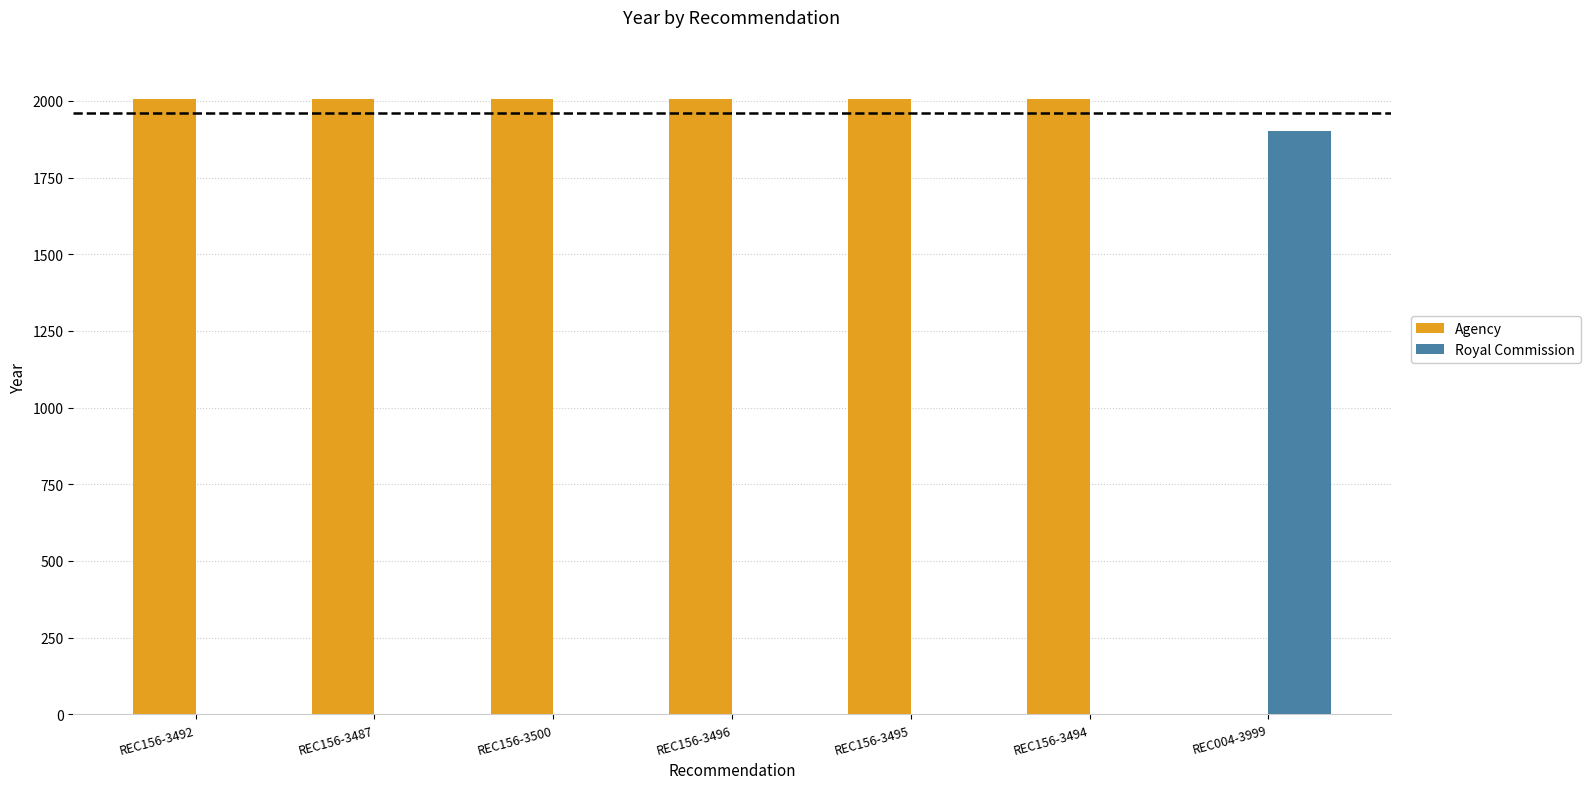

The Royal Commission series shows 712 at REC156-3487. True or false?

False